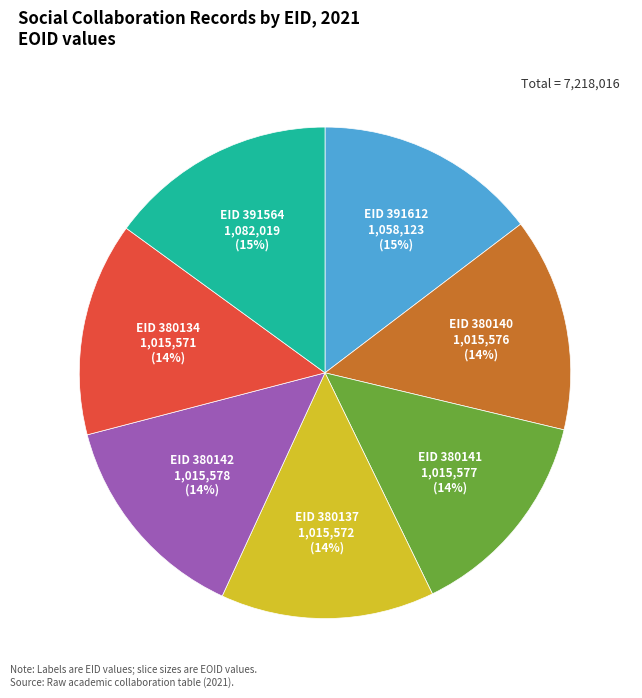

Is there any slice that represents more than half of the pie?

No